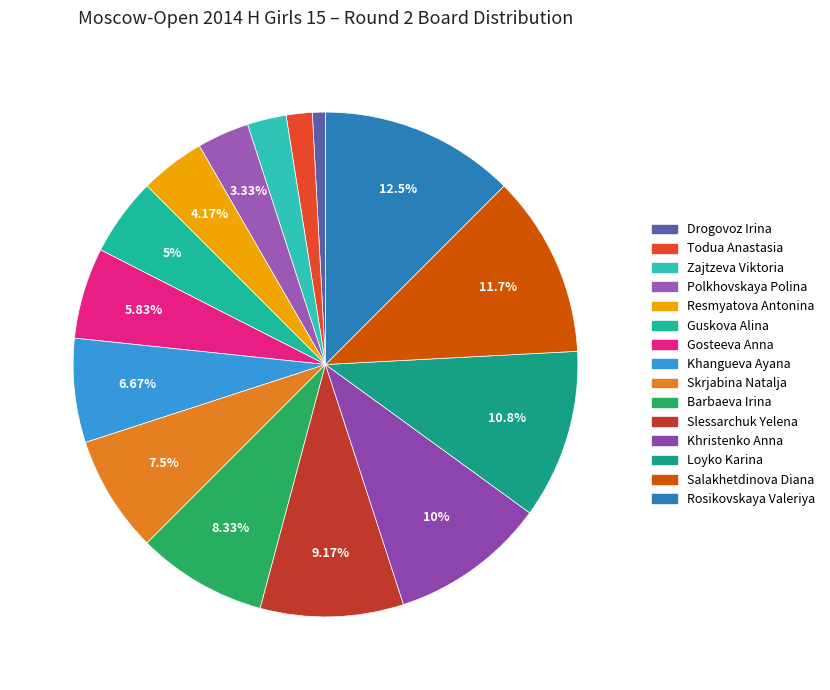

What portion of the pie excludes Rosikovskaya Valeriya?

87.5%